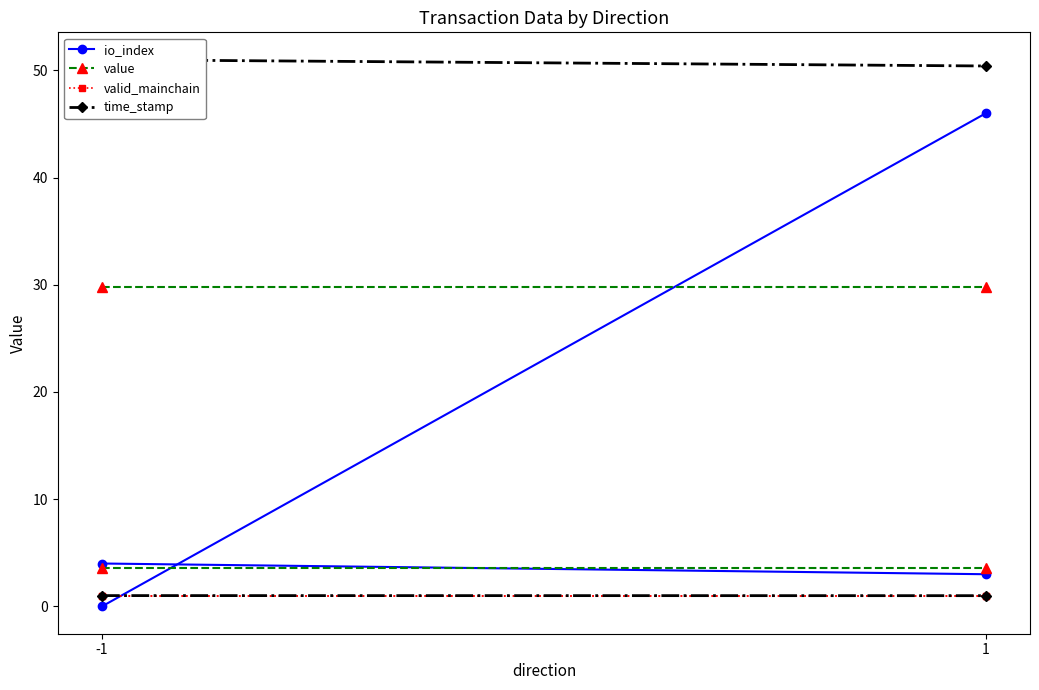

Rank the series by their maximum value, from lowest to highest.

valid_mainchain, value, io_index, time_stamp